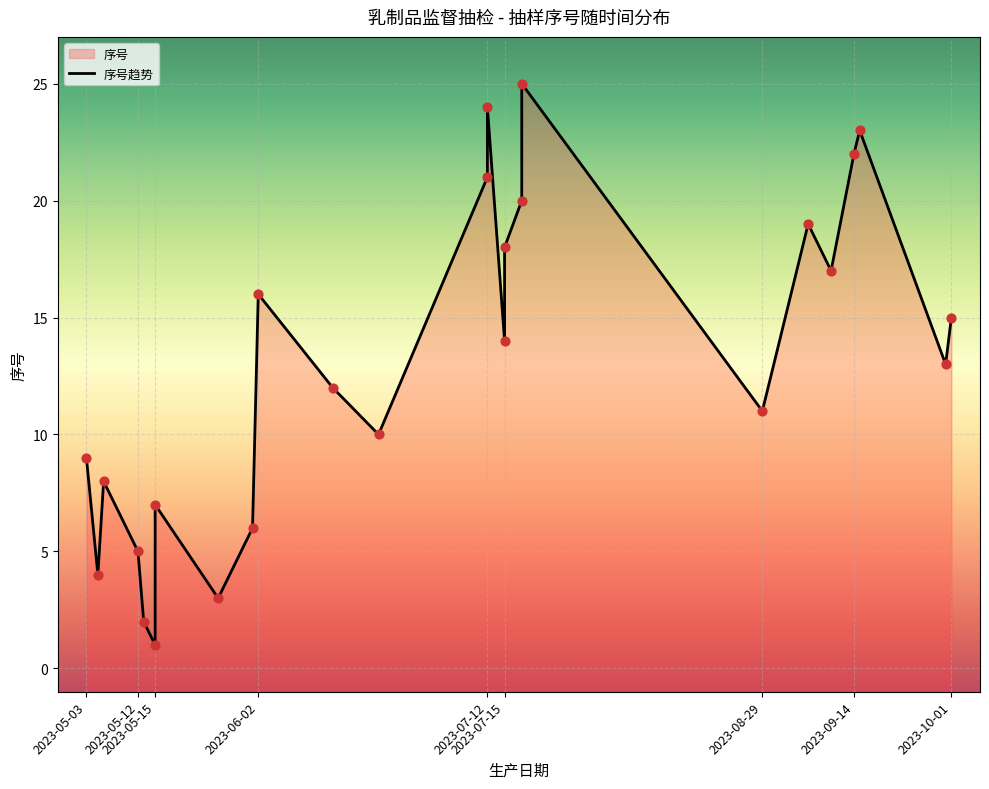

Approximately how many times larger is the value at 2023-06-01 compared to 2023-06-23?

0.6